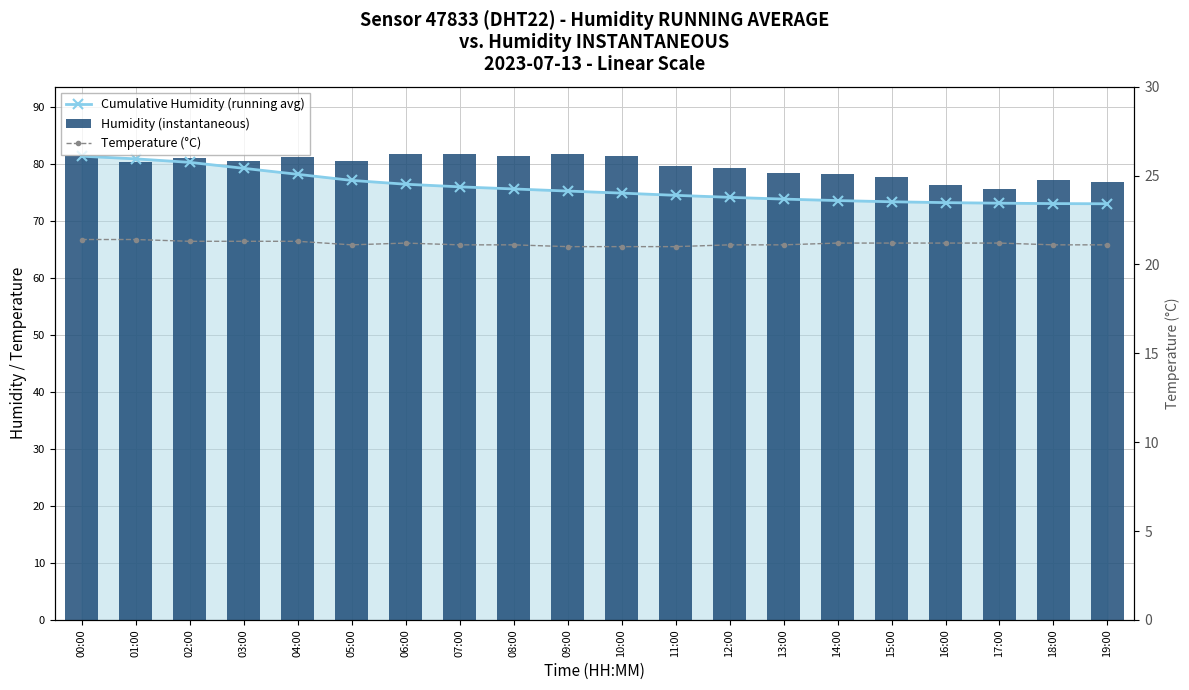

List the labels in order of Cumulative Humidity (running avg) value, smallest first.

19:00, 18:00, 17:00, 16:00, 15:00, 14:00, 13:00, 12:00, 11:00, 10:00, 09:00, 08:00, 07:00, 06:00, 05:00, 04:00, 03:00, 02:00, 01:00, 00:00